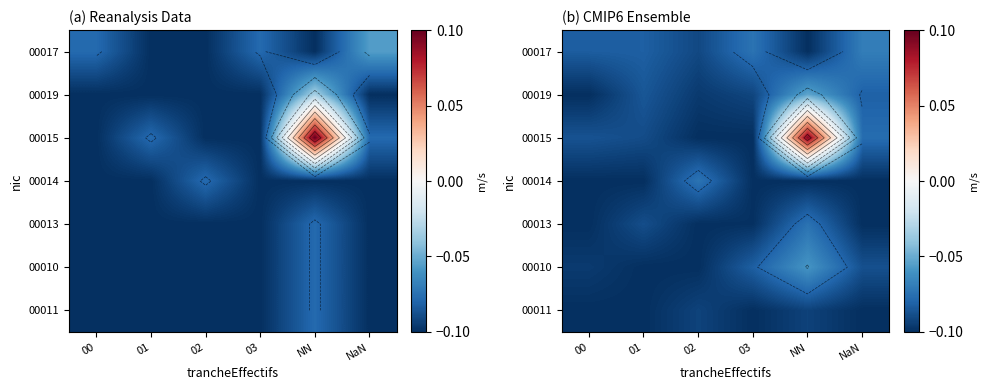

At how many categories does at least one series exceed 0?

1